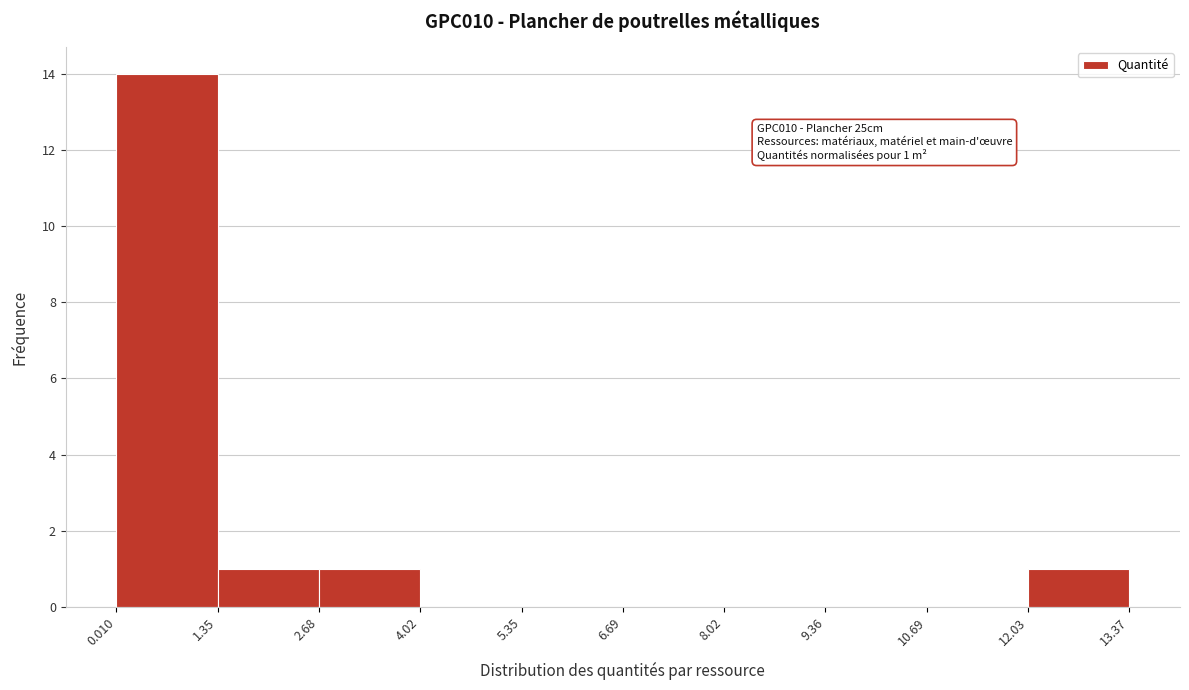

Which range on the x-axis has the tallest bar?

0.010 to 1.35